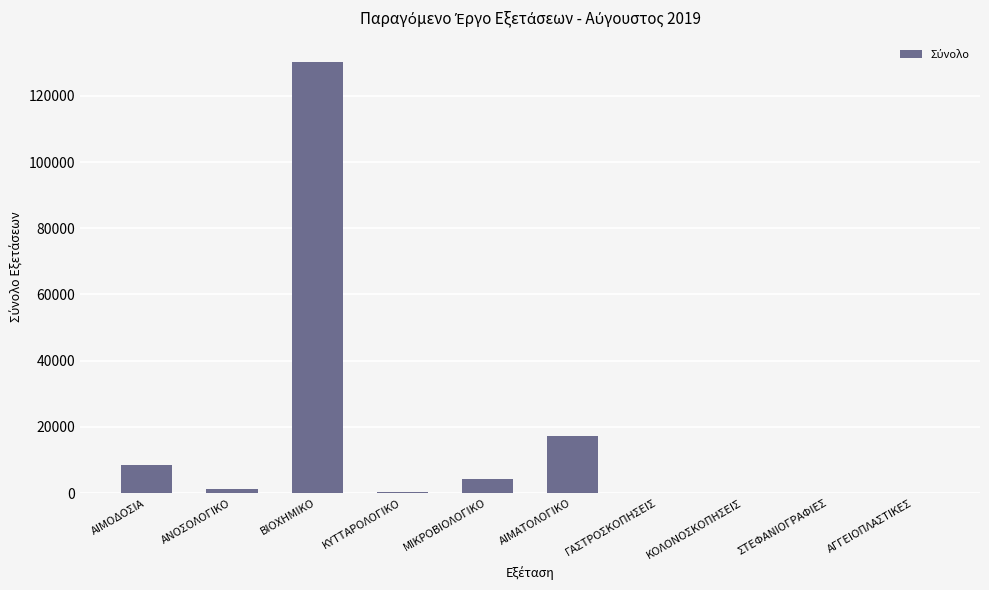

What is the maximum value shown in the chart?

130289